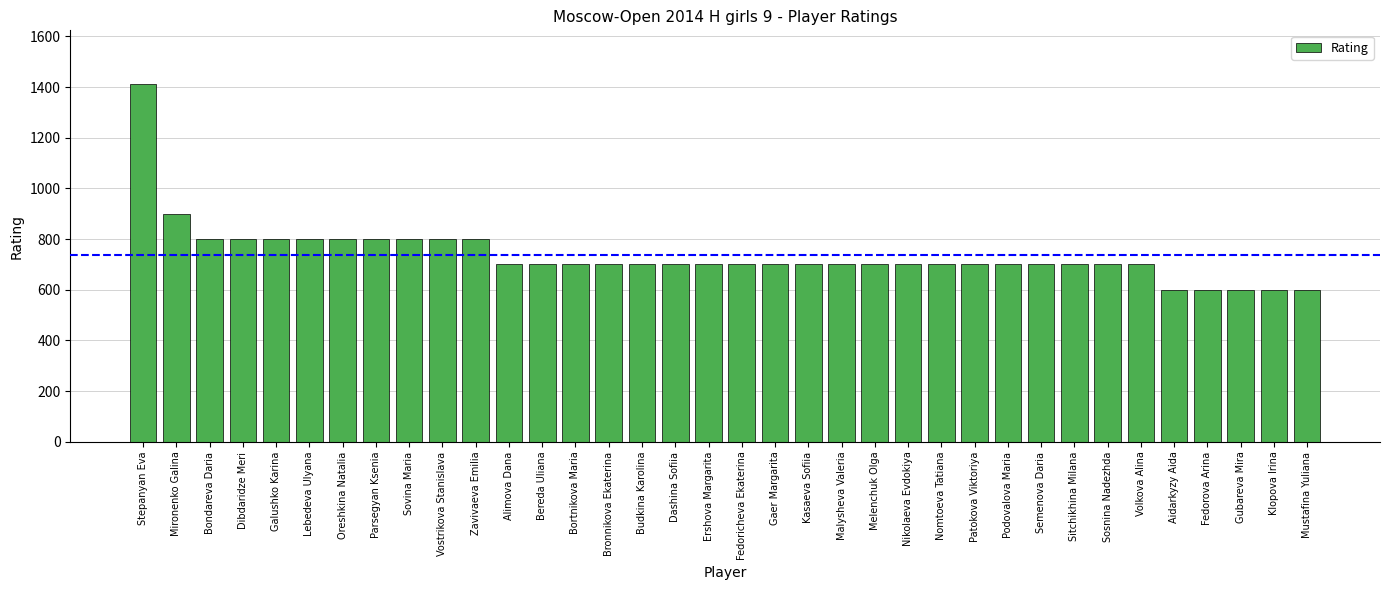

What is the change in value from Kasaeva Sofiia to Aidarkyzy Aida?

-100